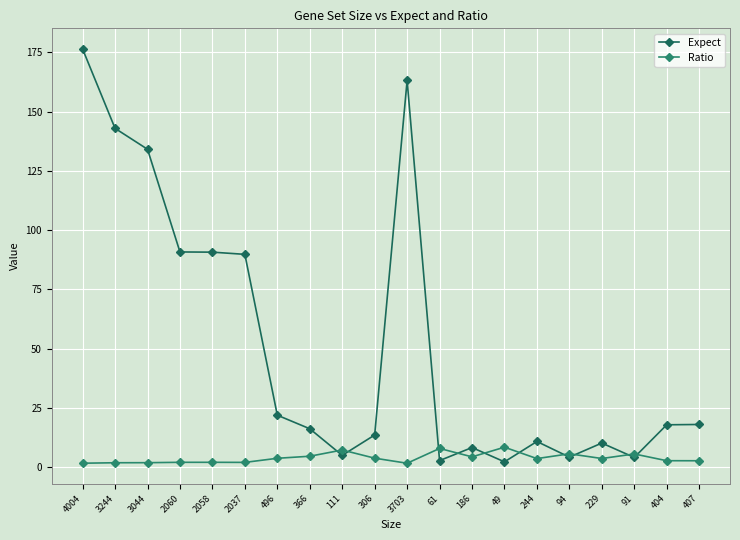

How many categories are shown in the chart?

20